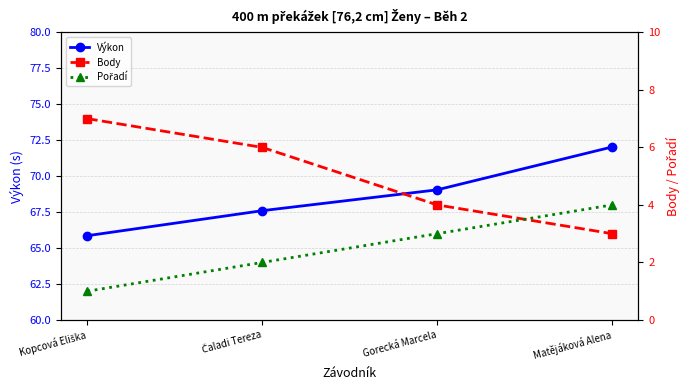

Is the value of Pořadí at Gorecká Marcela greater than the value of Body at Čaladi Tereza?

No